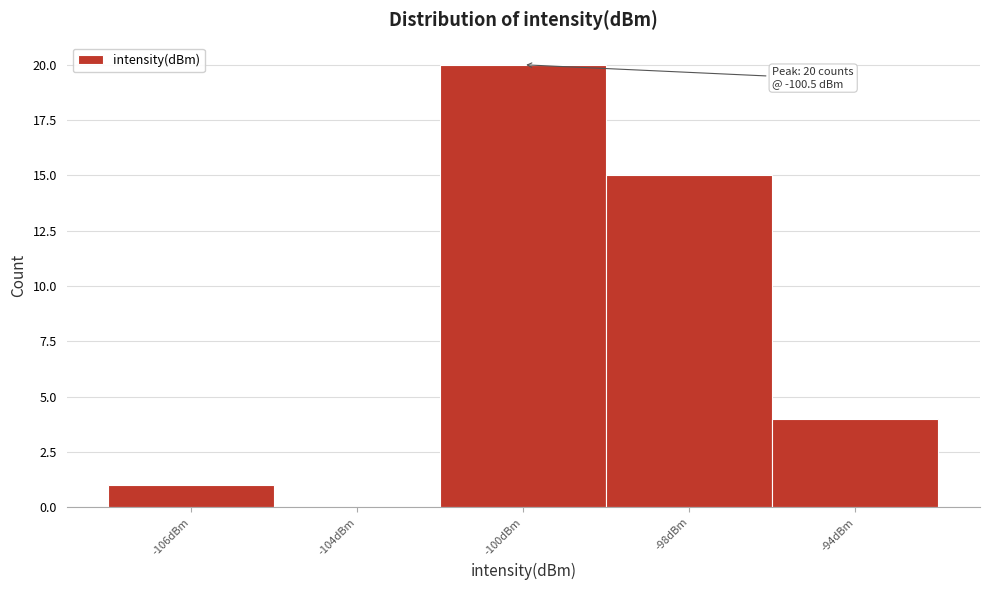

Reading left to right, what are all the values shown in this chart?

-106dBm=1	-104dBm=0	-100dBm=20	-98dBm=15	-94dBm=4